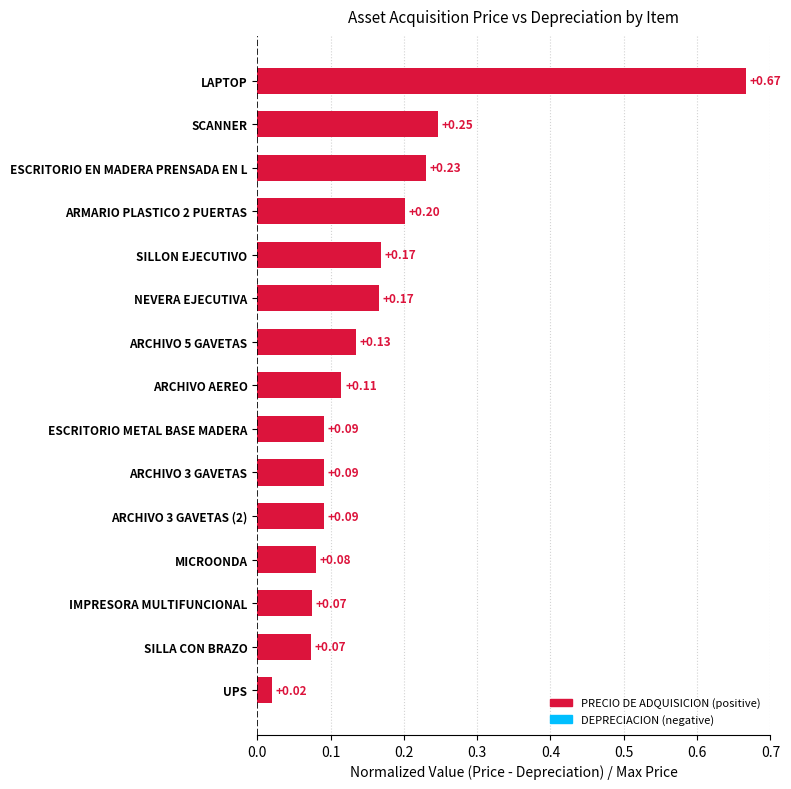

Does the chart contain stacked bars?

No